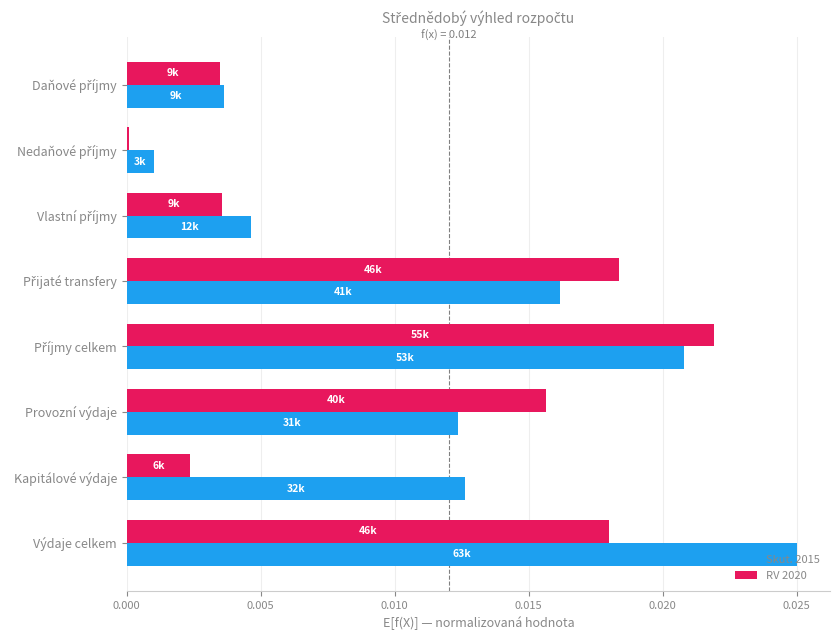

How many data points does each series have?

8